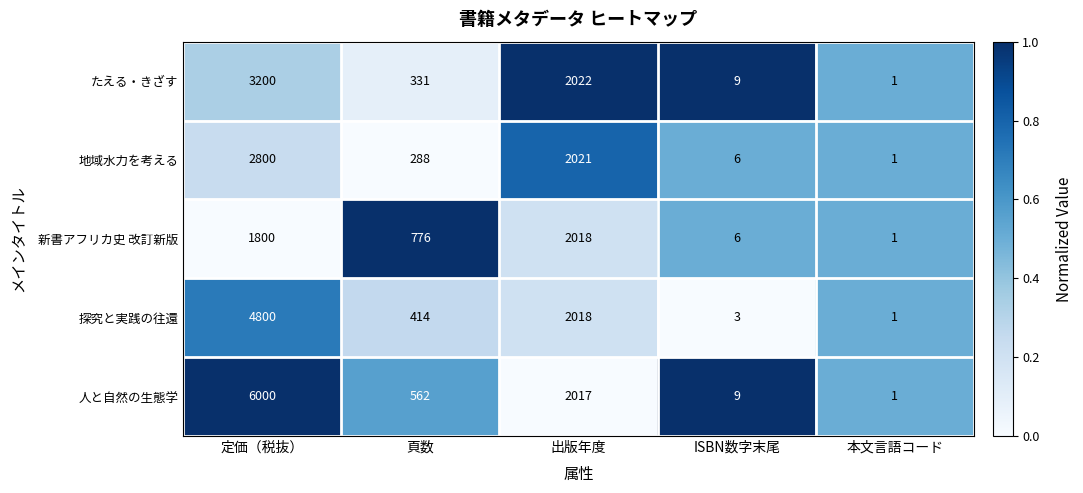

The value of たえる・きざす at 本文言語コード is 1. True or false?

True